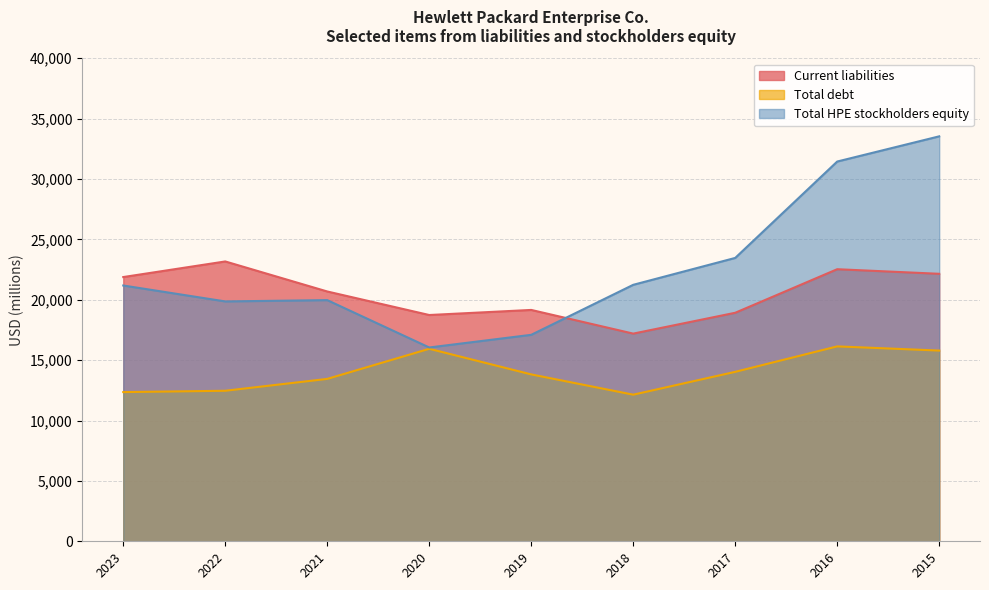

Which label corresponds to the smallest value in the chart?

2018